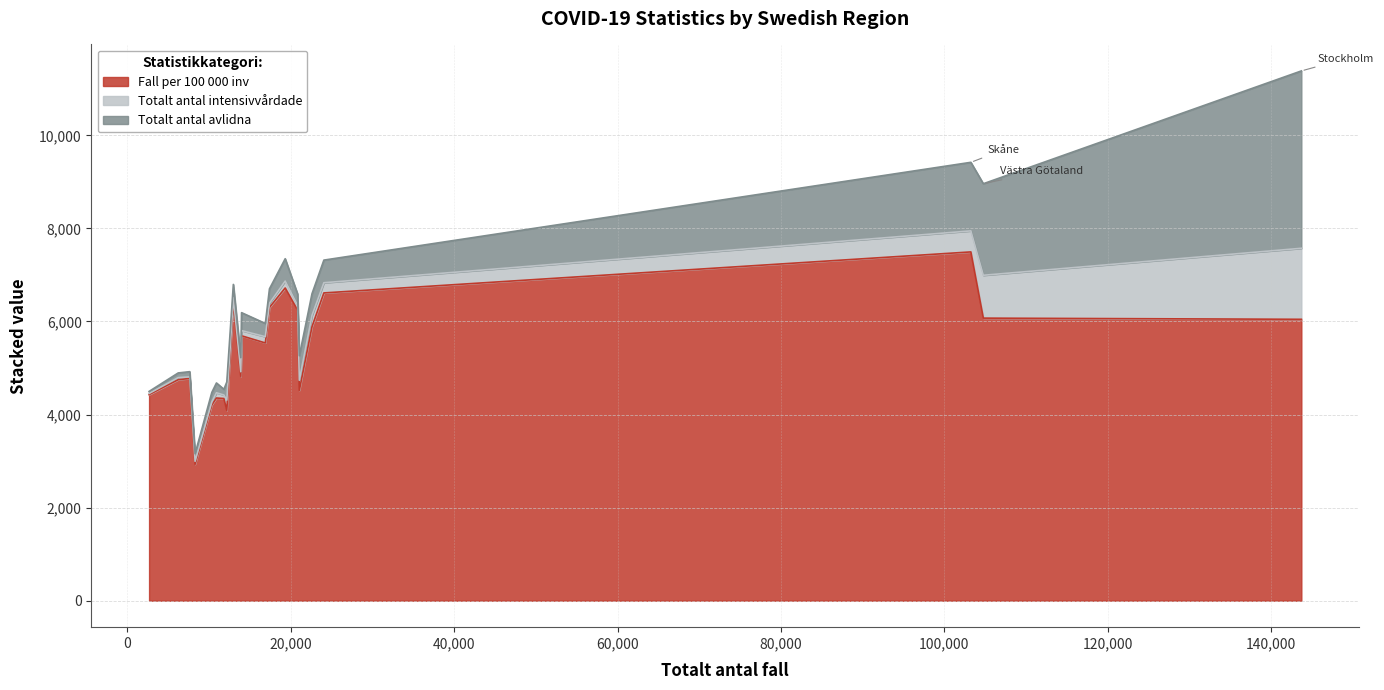

How many lines are shown in the chart?

3